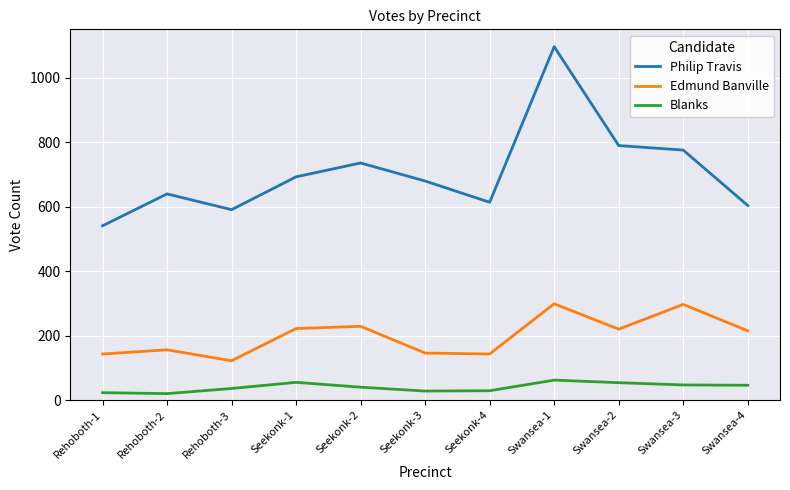

In Edmund Banville, how many points are lower than both neighbors (excluding endpoints)?

3